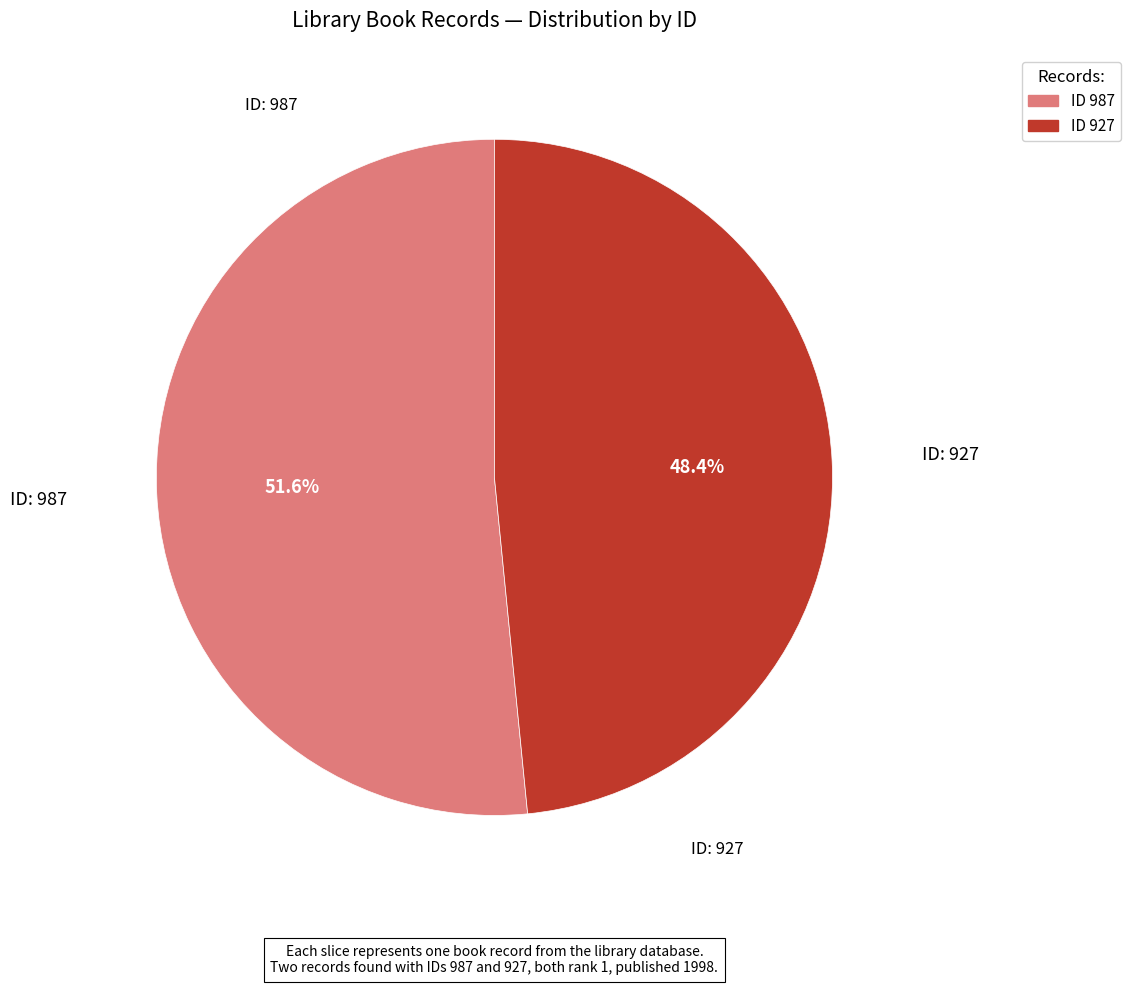

Rank the categories by value from lowest to highest.

ID 927, ID 987